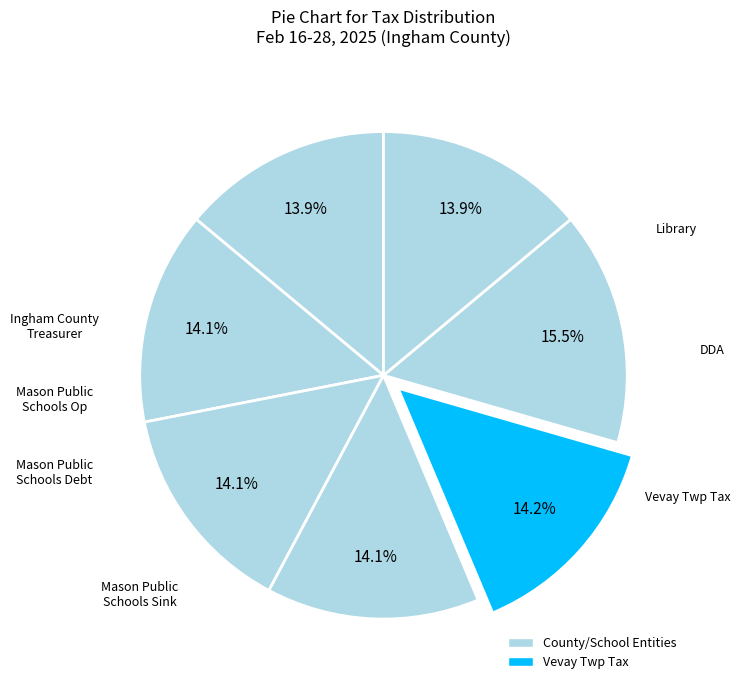

How many slices are in this pie chart?

7